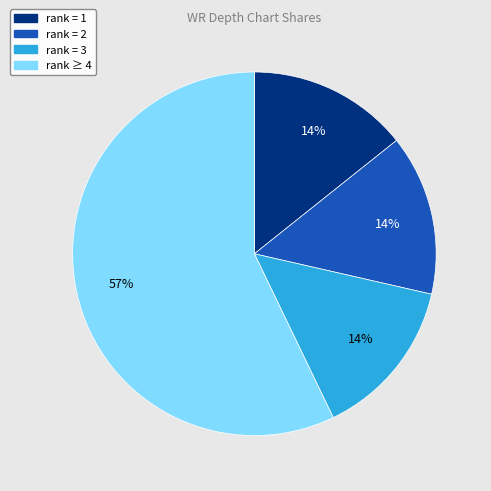

Does any single category account for the majority?

Yes